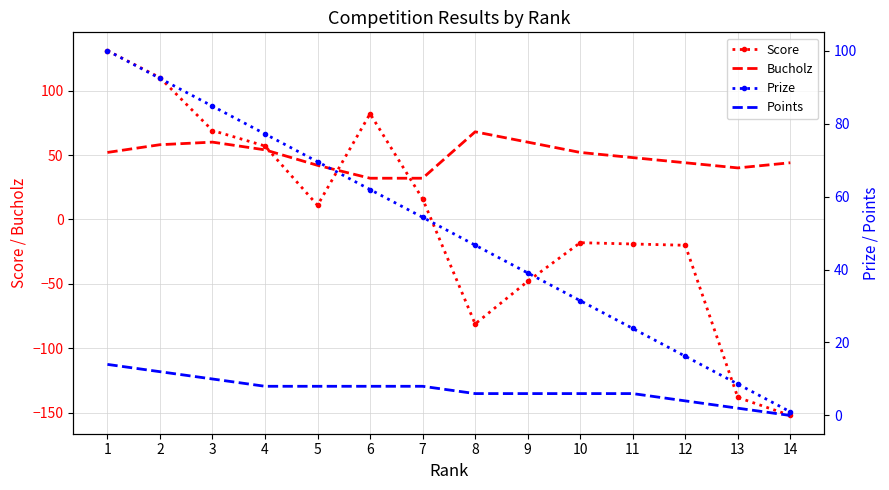

How many values in the Bucholz series exceed 52?

5